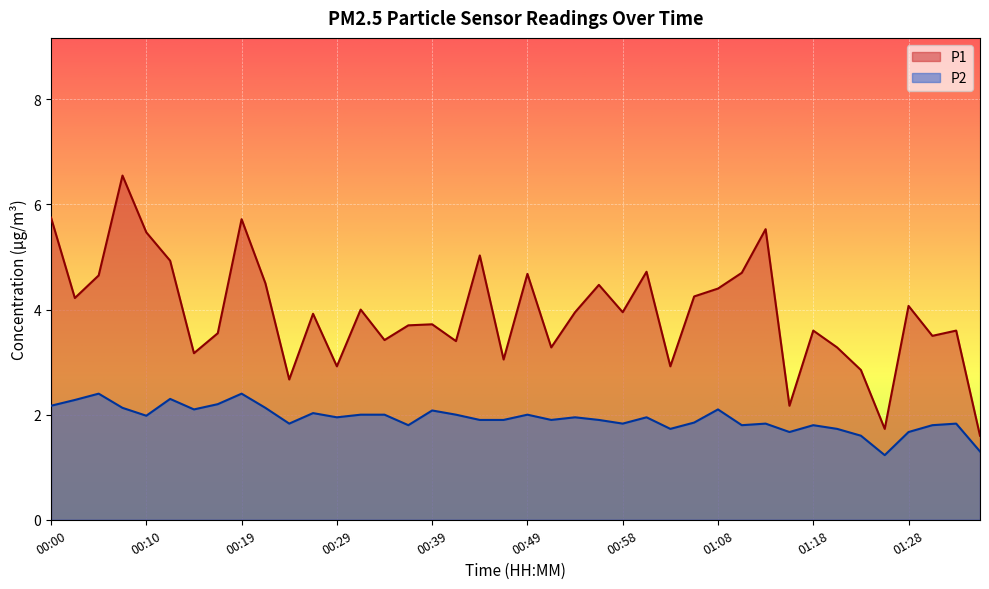

How many lines are shown in the chart?

2